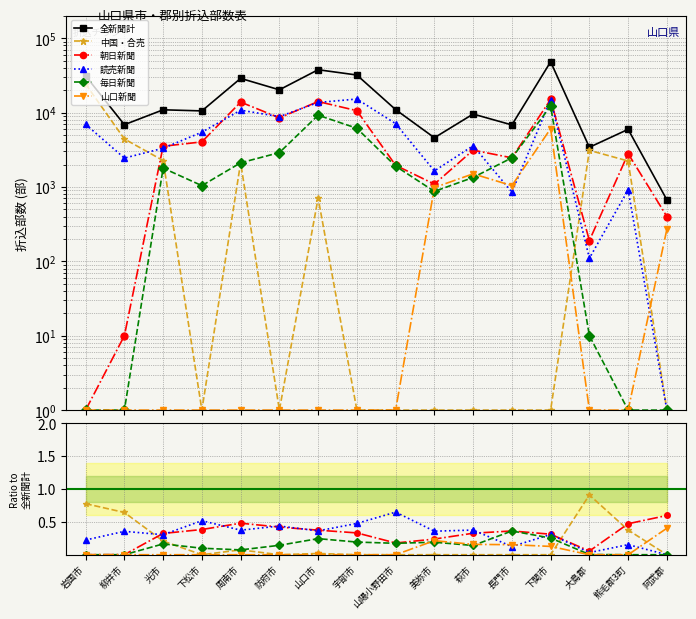

What is the label of the 1st point from the left?

岩国市